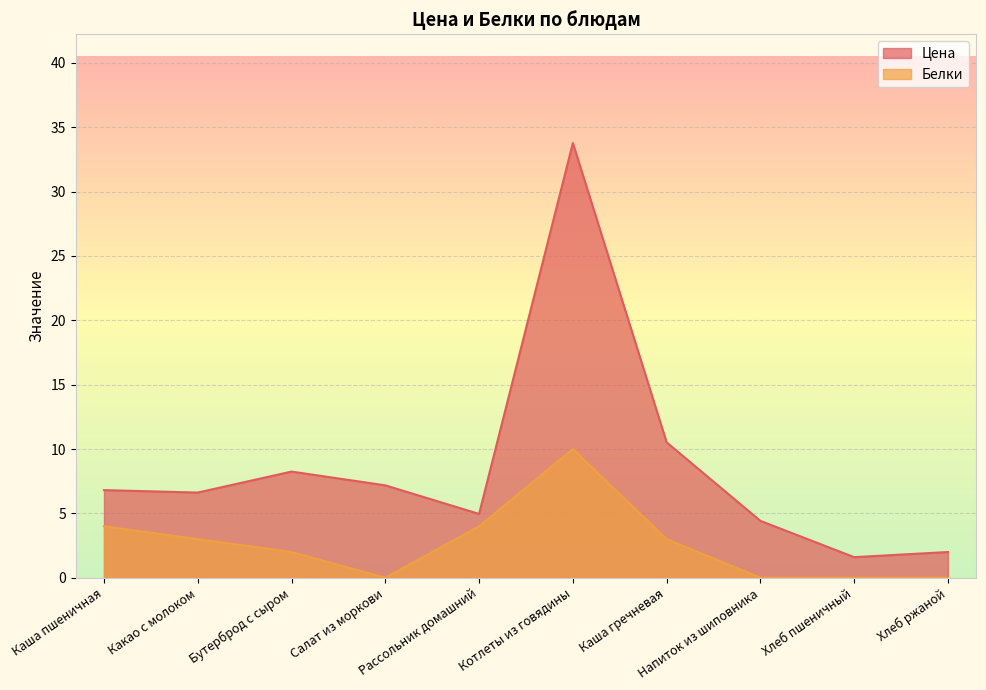

True or false: Цена and Белки intersect in this chart.

False